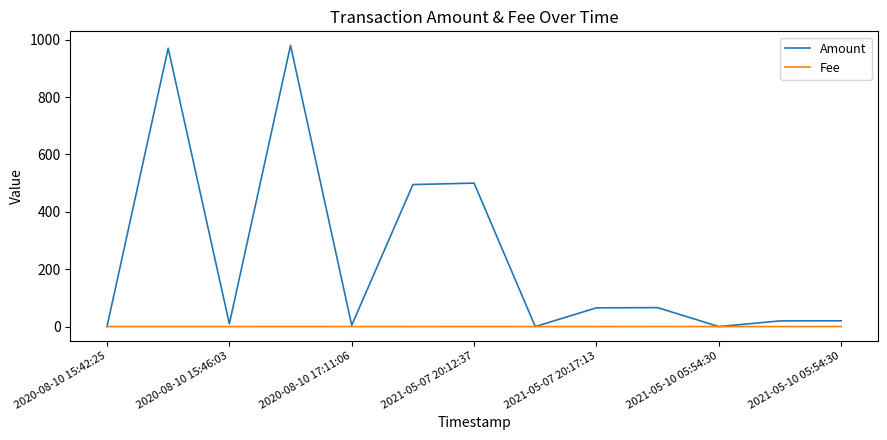

In Amount, how many points are higher than both neighbors (excluding endpoints)?

4